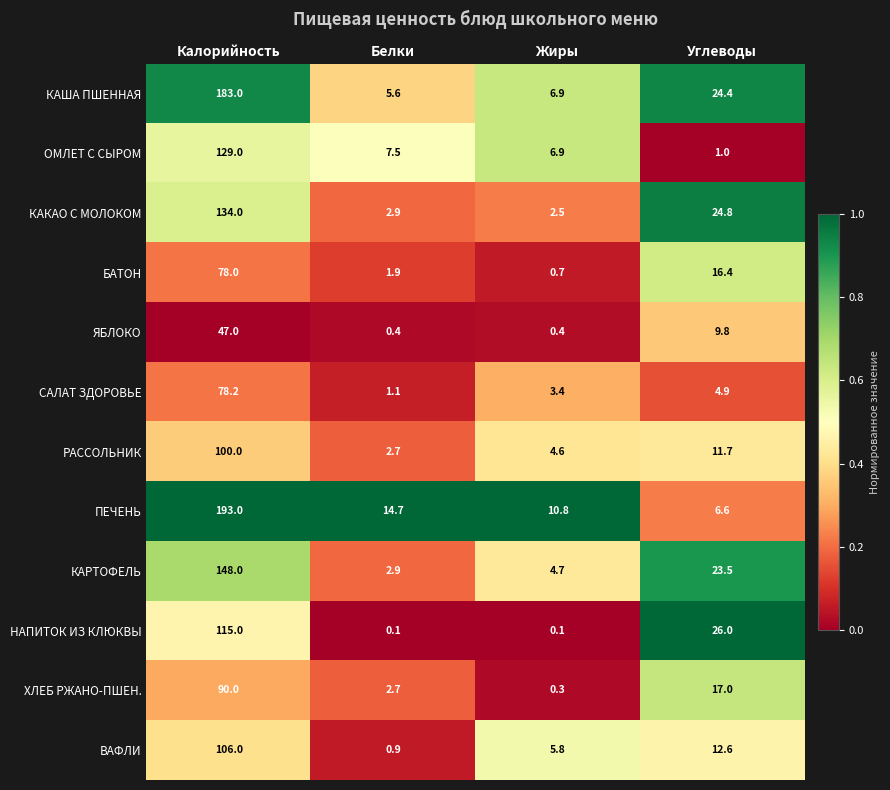

Rank the series by their maximum value, from highest to lowest.

ПЕЧЕНЬ, КАША ПШЕННАЯ, КАРТОФЕЛЬ, КАКАО С МОЛОКОМ, ОМЛЕТ С СЫРОМ, НАПИТОК ИЗ КЛЮКВЫ, ВАФЛИ, РАССОЛЬНИК, ХЛЕБ РЖАНО-ПШЕН., САЛАТ ЗДОРОВЬЕ, БАТОН, ЯБЛОКО